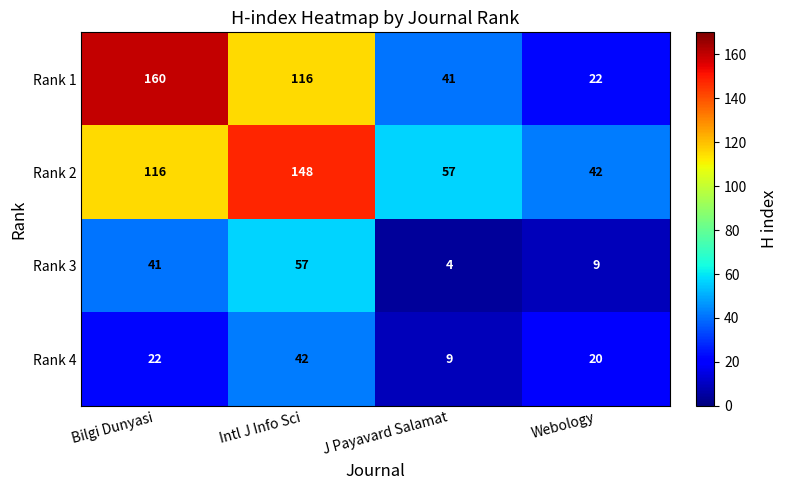

The value of Rank 1 at Intl J Info Sci is 116. True or false?

True